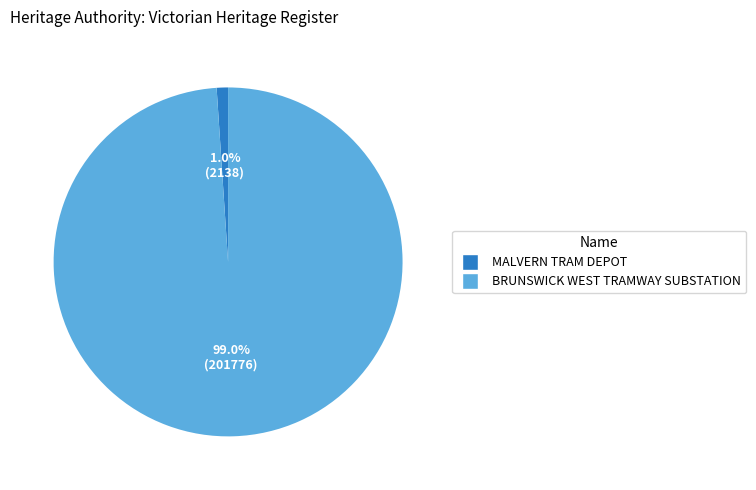

What is the smallest slice in the pie chart?

MALVERN TRAM DEPOT